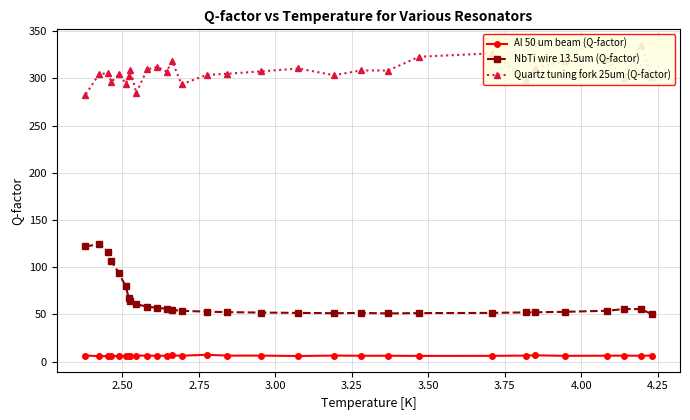

How many values in the Al 50 um beam (Q-factor) series are below 6?

5